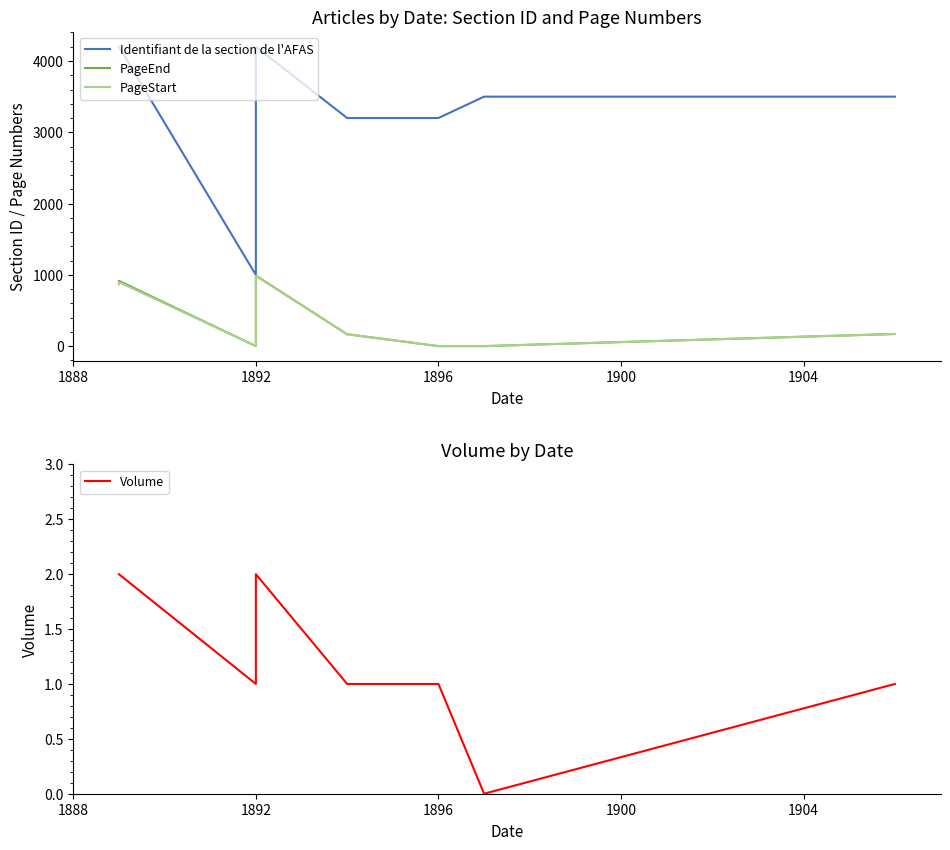

Does the chart have visible grid lines?

No